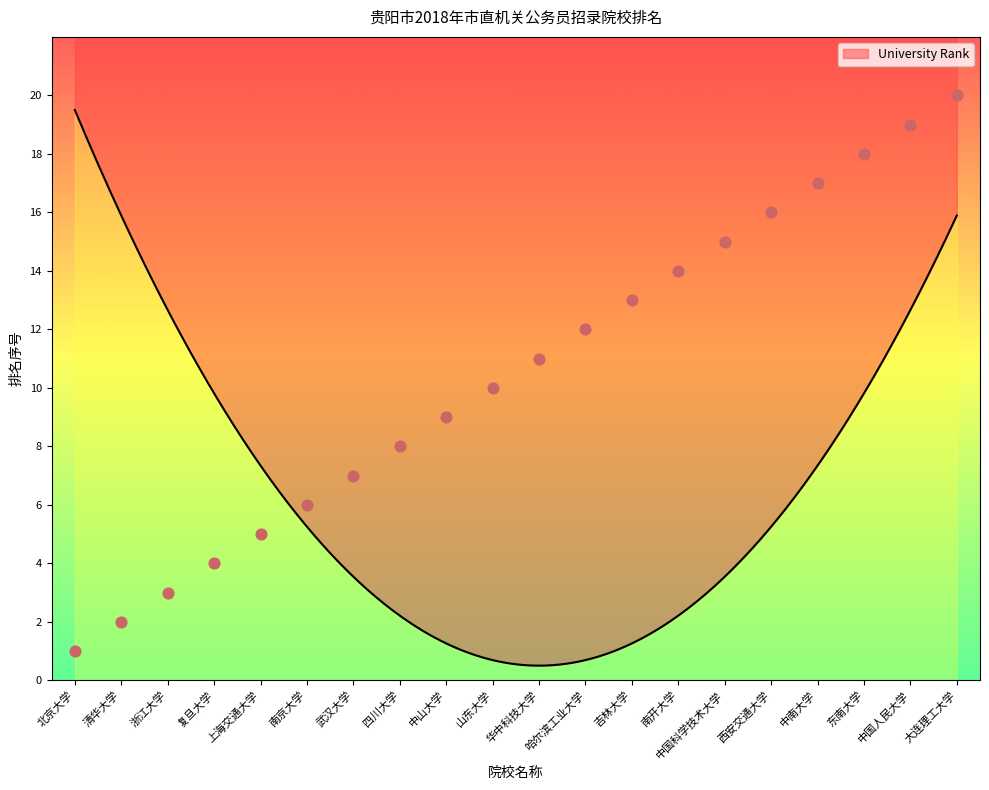

What is the change in value from 西安交通大学 to 大连理工大学?

+4